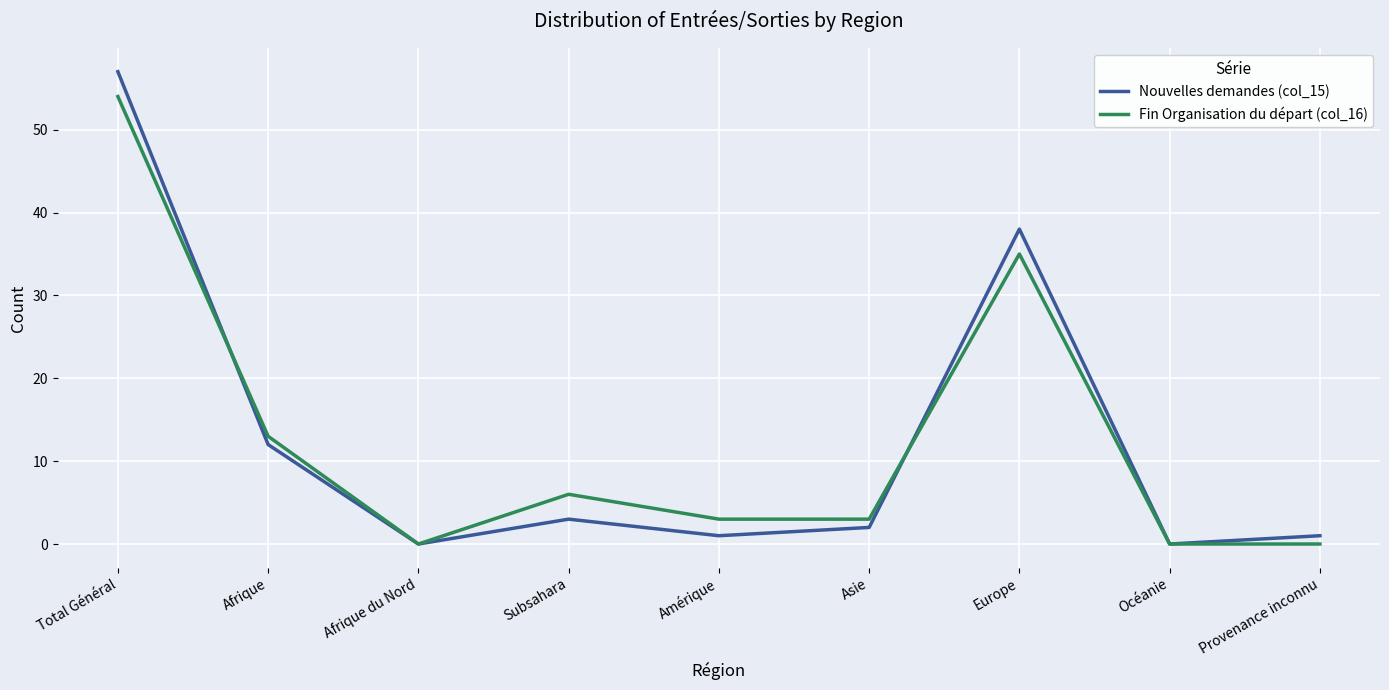

In Nouvelles demandes (col_15), how many points are lower than both neighbors (excluding endpoints)?

3